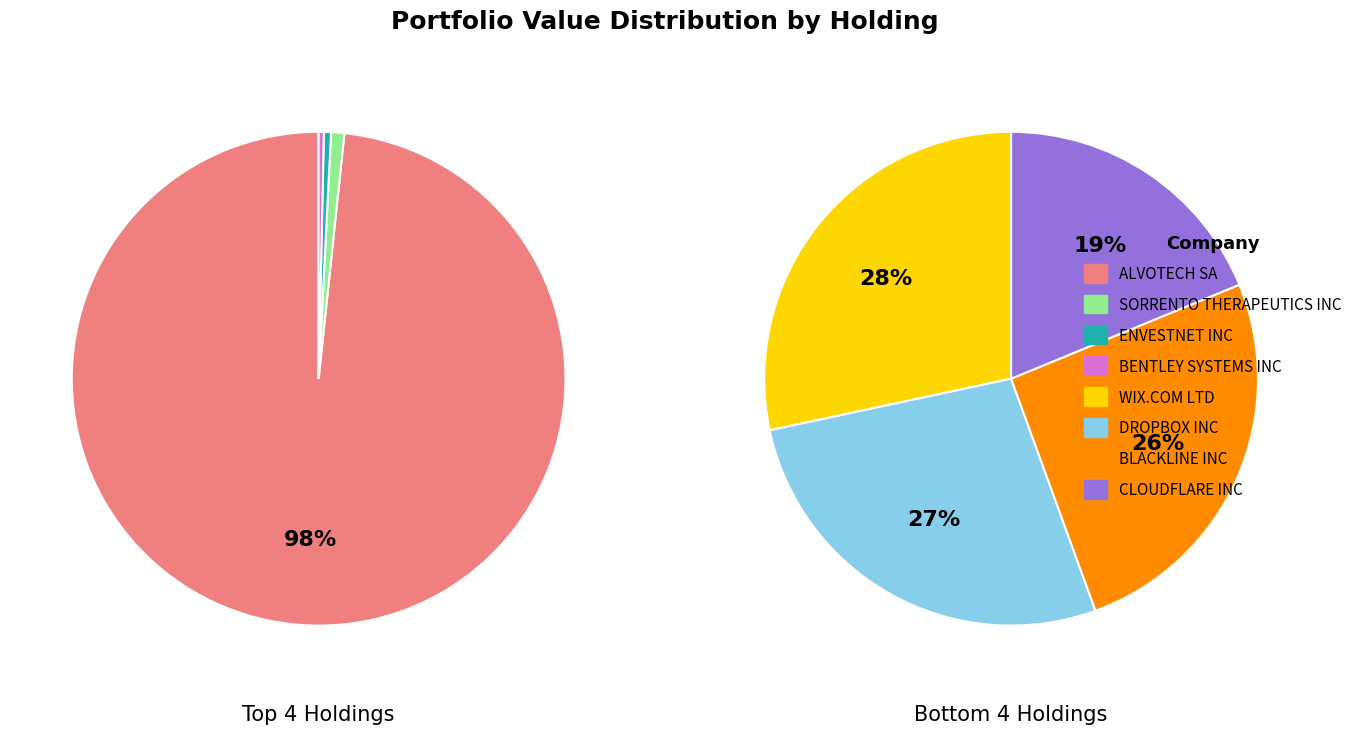

How many slices are in this pie chart?

8